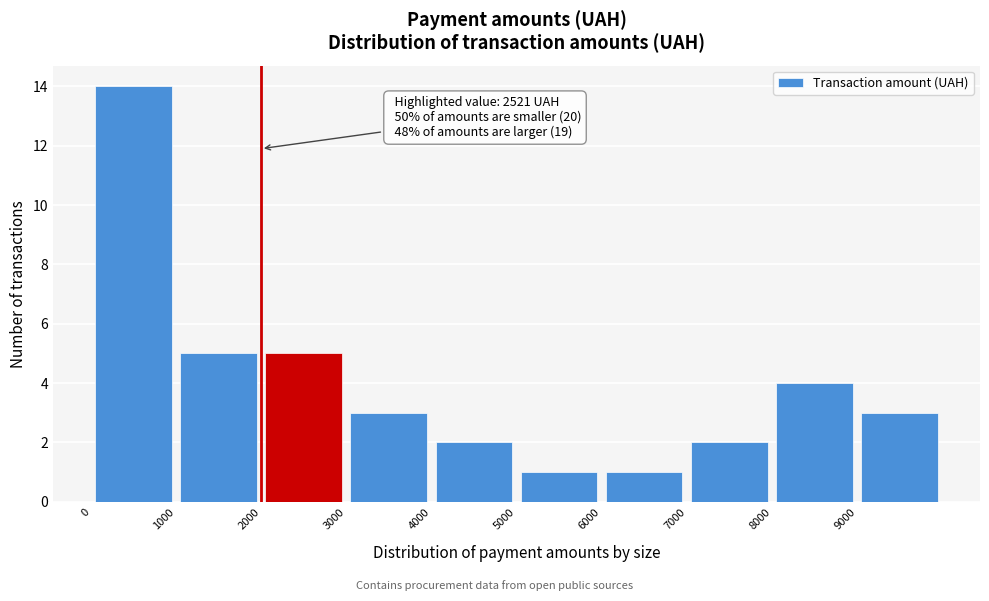

Which range on the x-axis has the tallest bar?

0 to 1000